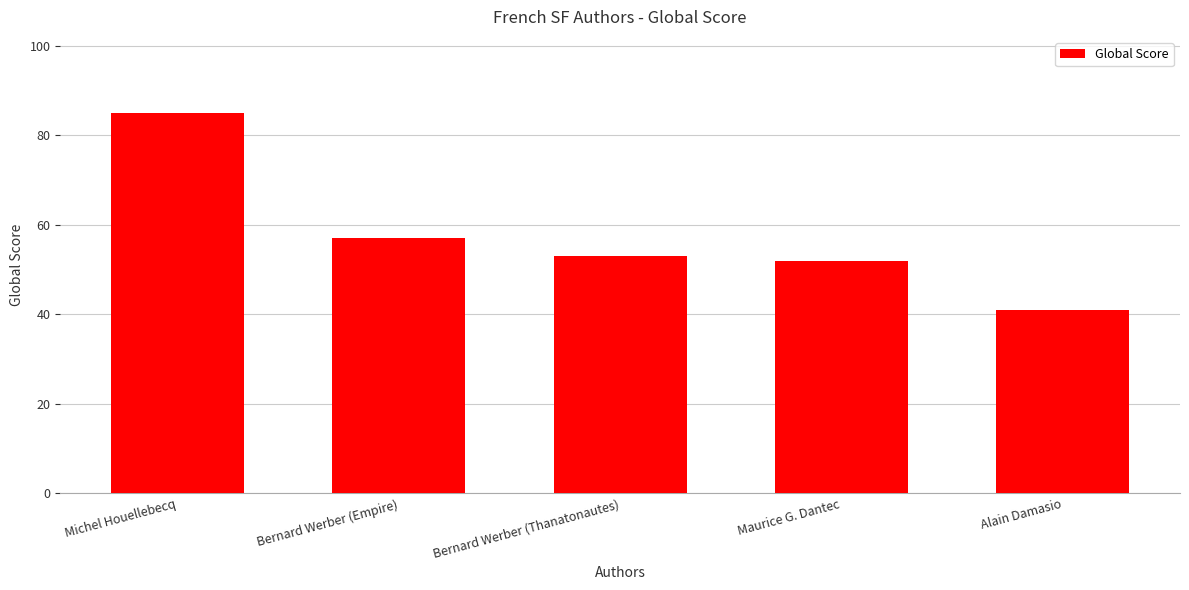

Reading left to right, what are all the values shown in this chart?

85	57	53	52	41